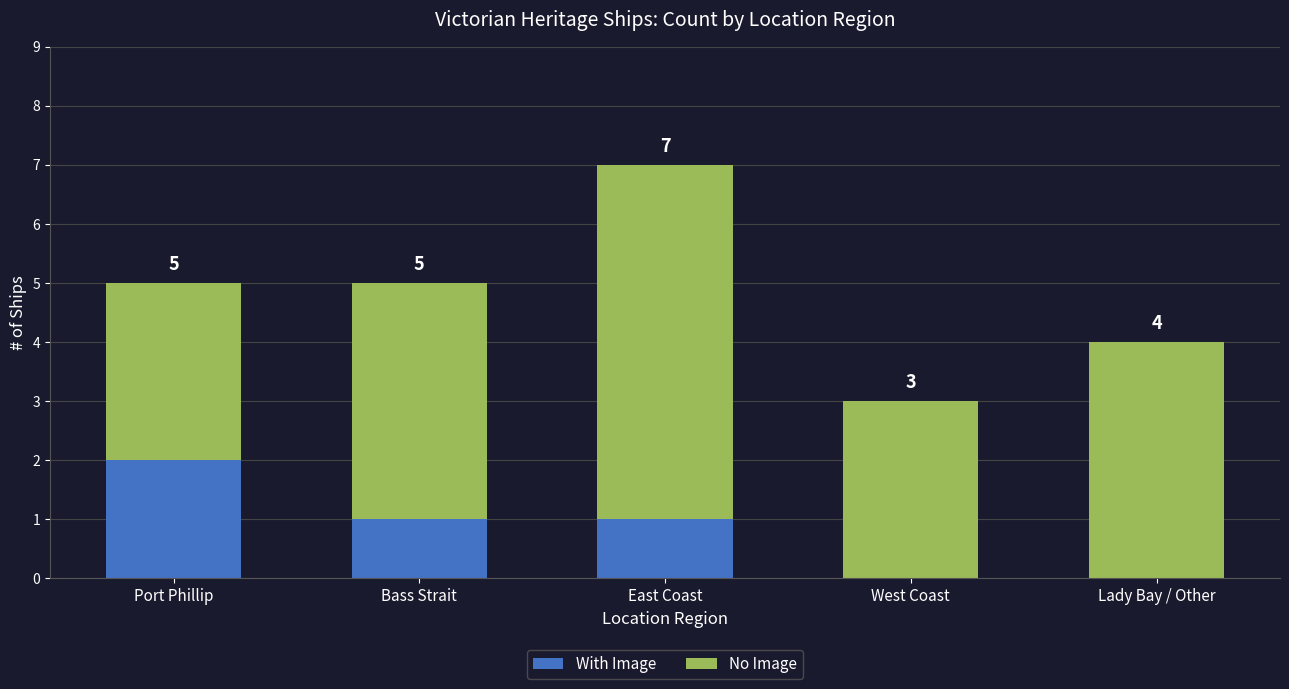

What is the label of the 3rd bar from the right?

East Coast